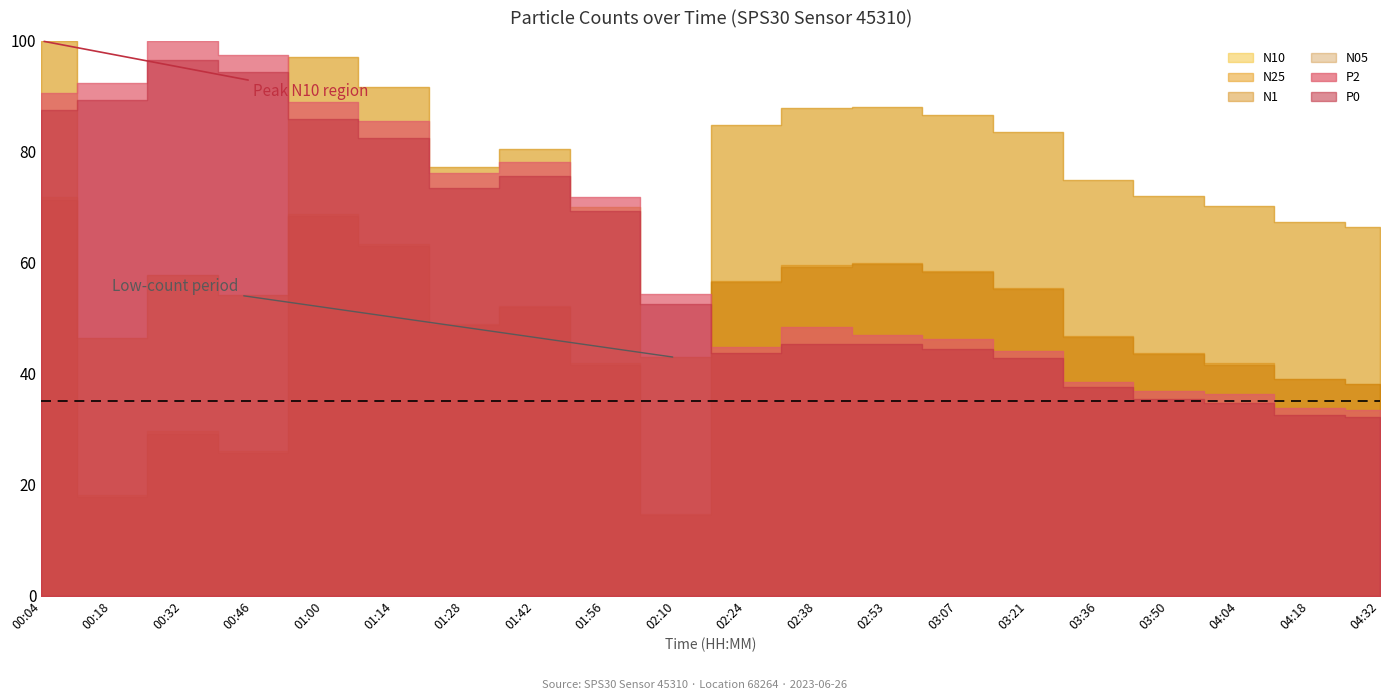

What is the difference between the second highest and minimum values in the N25 series?

6280.7